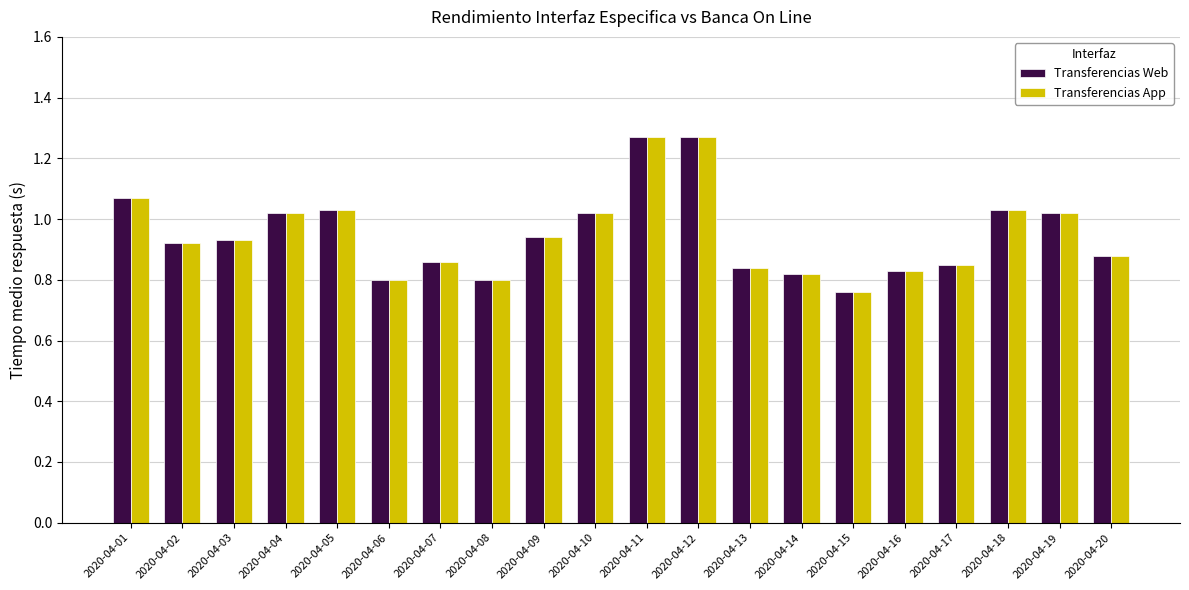

At which category does the chart reach its minimum across all series?

2020-04-15